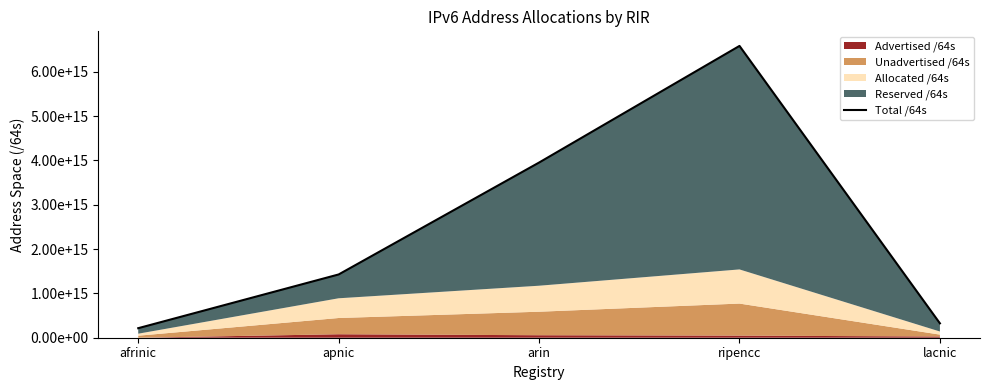

The chart shows a value of 6583099583299584 at ripencc. True or false?

True